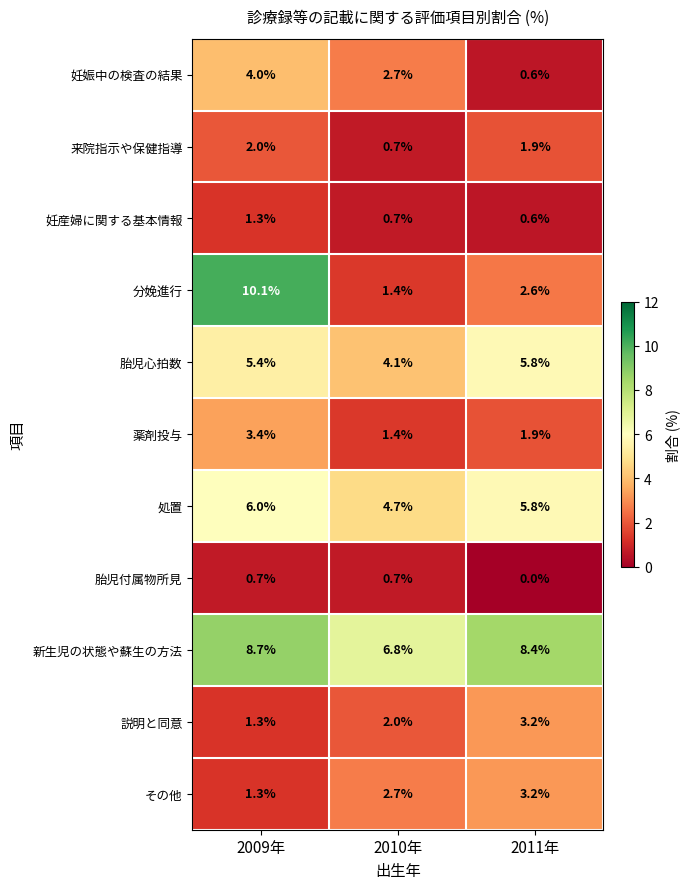

What is the difference between the highest and lowest values at 2011年?

8.4